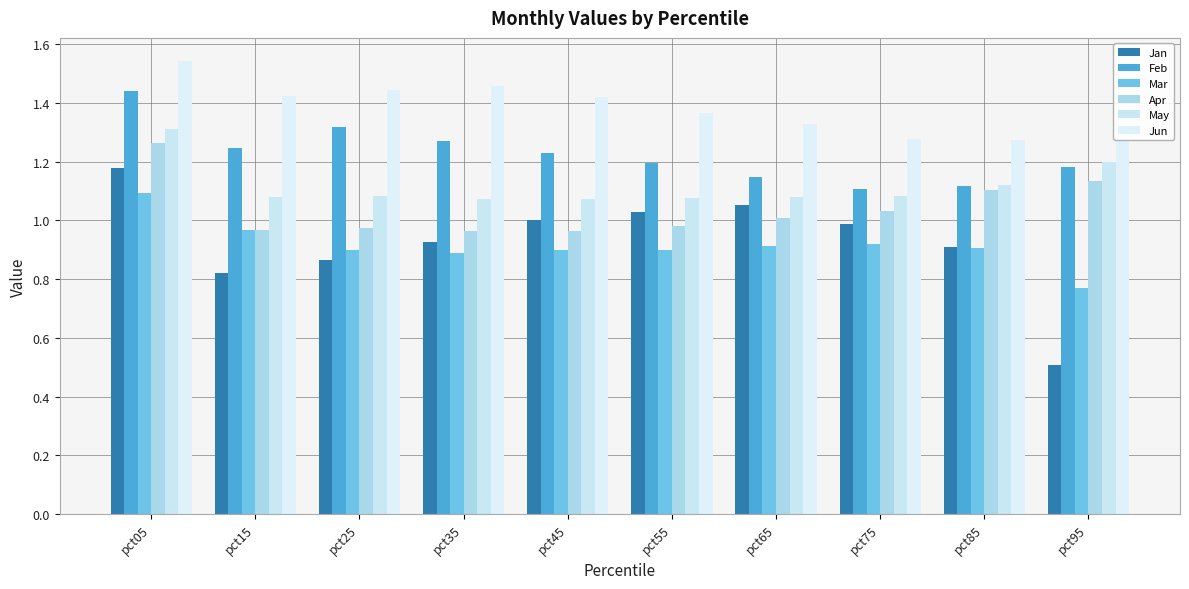

Reading right to left, transcribe all the data shown in this chart.

Jan: 0.5	0.9	1.0	1.1	1.0	1.0	0.9	0.9	0.8	1.2
Feb: 1.2	1.1	1.1	1.1	1.2	1.2	1.3	1.3	1.2	1.4
Mar: 0.8	0.9	0.9	0.9	0.9	0.9	0.9	0.9	1.0	1.1
Apr: 1.1	1.1	1.0	1.0	1.0	1.0	1.0	1.0	1.0	1.3
May: 1.2	1.1	1.1	1.1	1.1	1.1	1.1	1.1	1.1	1.3
Jun: 1.3	1.3	1.3	1.3	1.4	1.4	1.5	1.4	1.4	1.5